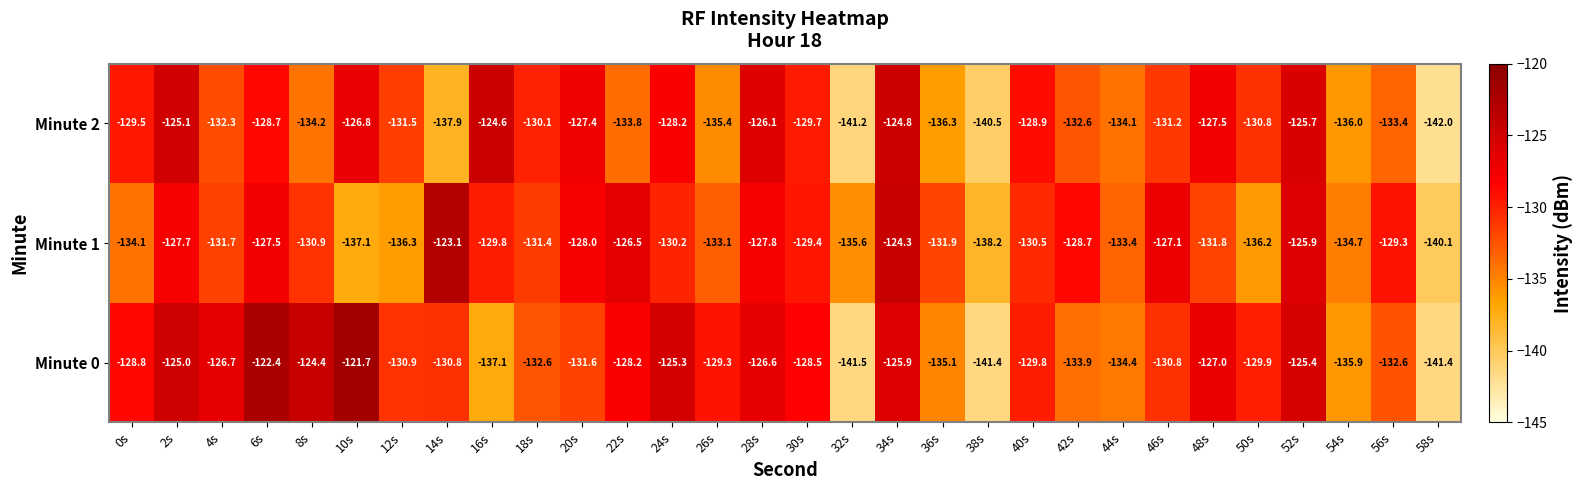

How many categories are shown in the chart?

30